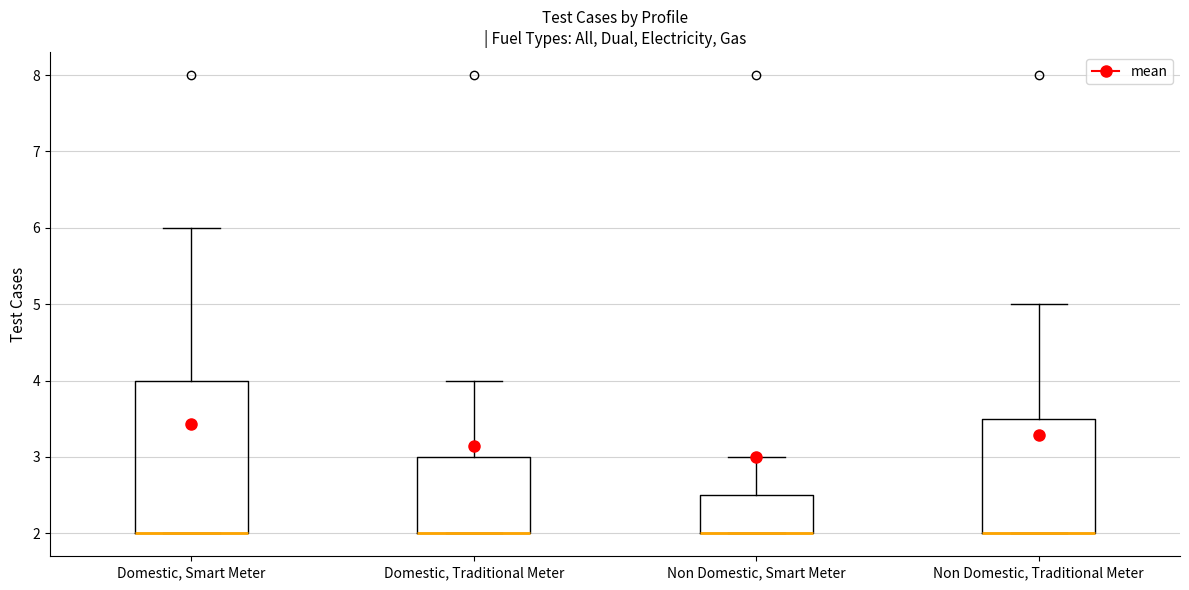

Where is the upper edge of the box for Domestic, Traditional Meter on the y-axis? The values are not printed on the chart, so give them approximately, as read against the axis.

3.0